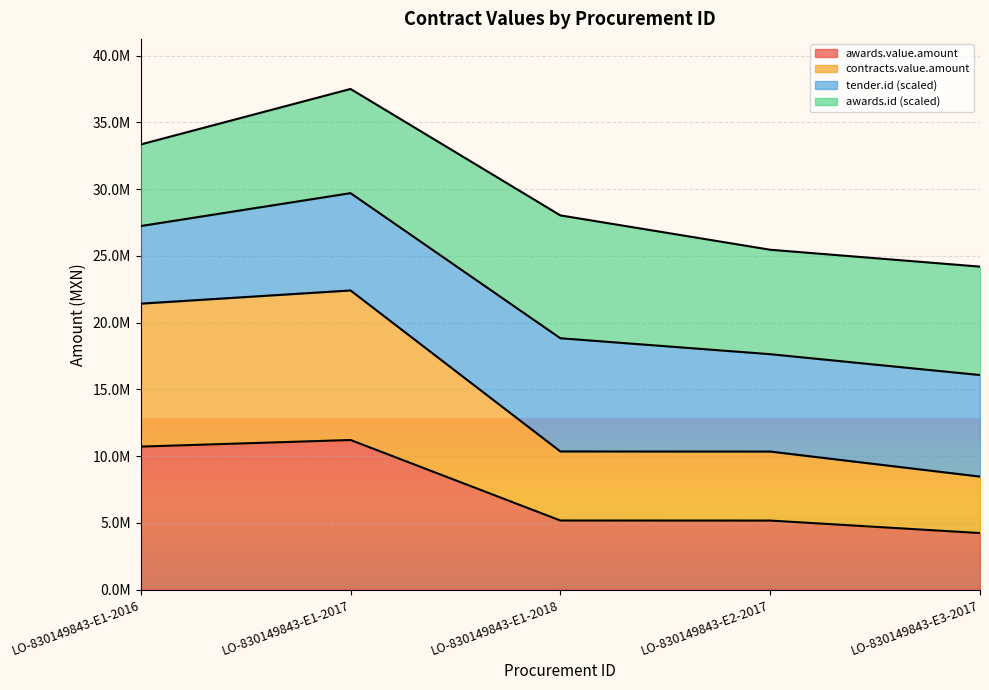

True or false: contracts.value.amount and awards.value.amount cross at least once.

False